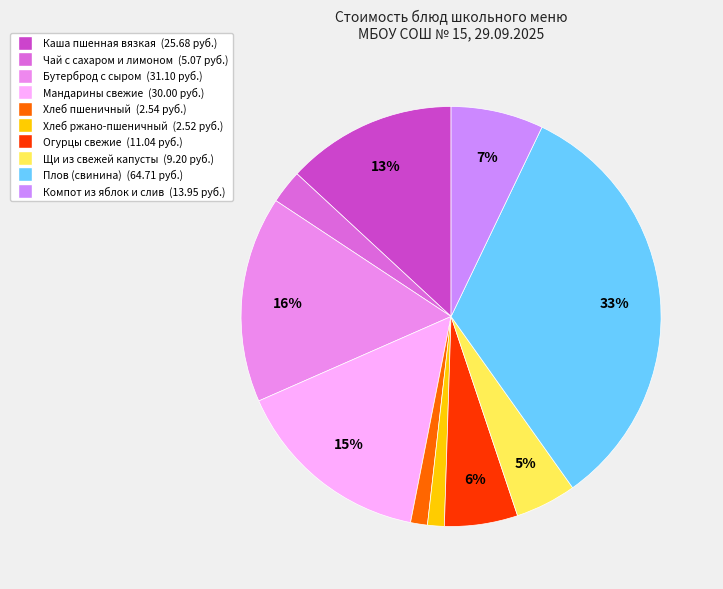

Rank the categories by value from highest to lowest.

Плов (свинина), Бутерброд с сыром, Мандарины свежие, Каша пшенная вязкая, Компот из яблок и слив, Огурцы свежие, Щи из свежей капусты, Чай с сахаром и лимоном, Хлеб пшеничный, Хлеб ржано-пшеничный